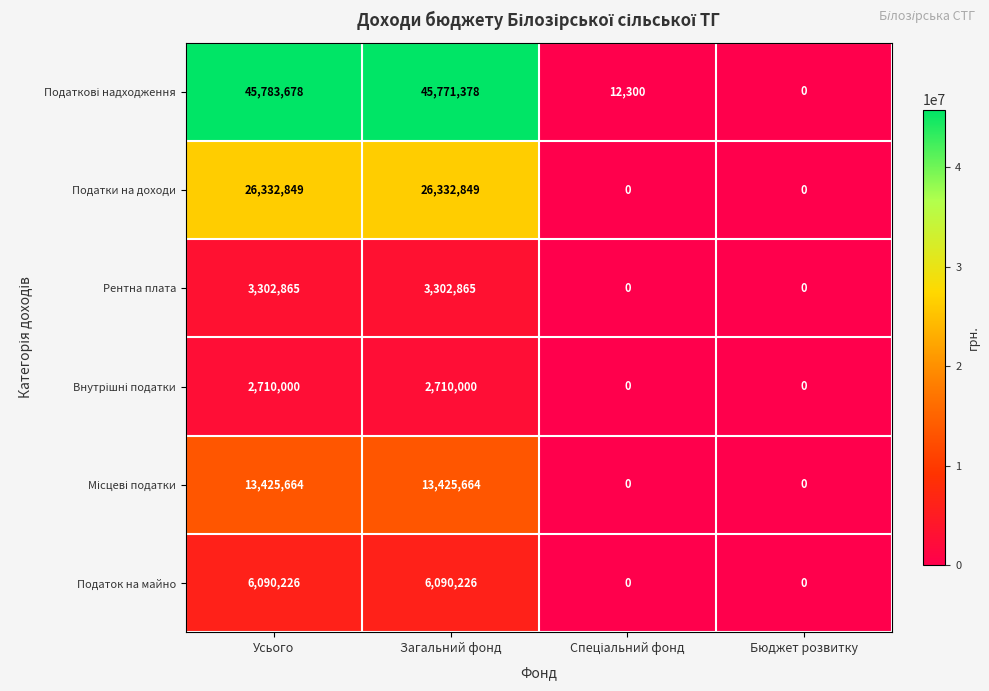

What is the difference between the highest and lowest values at Загальний фонд?

43061378